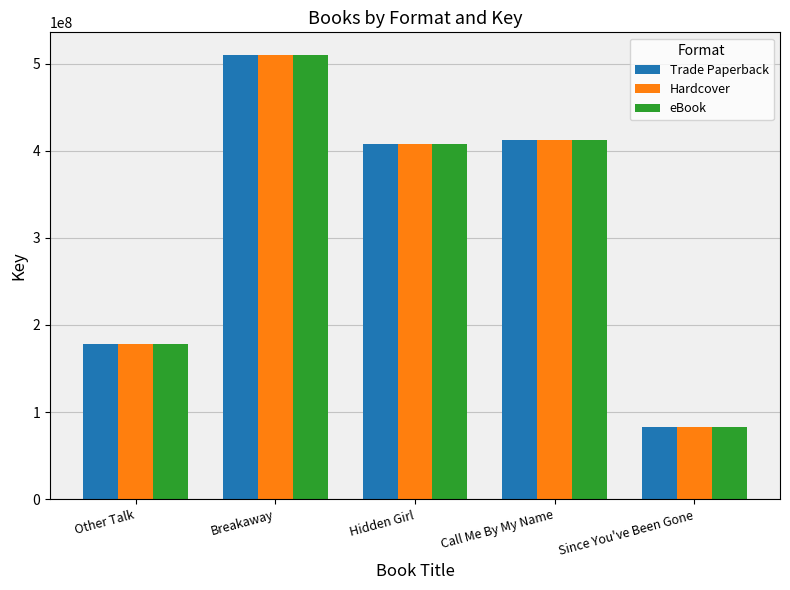

True or false: eBook has a value of 166474362 at Hidden Girl.

False